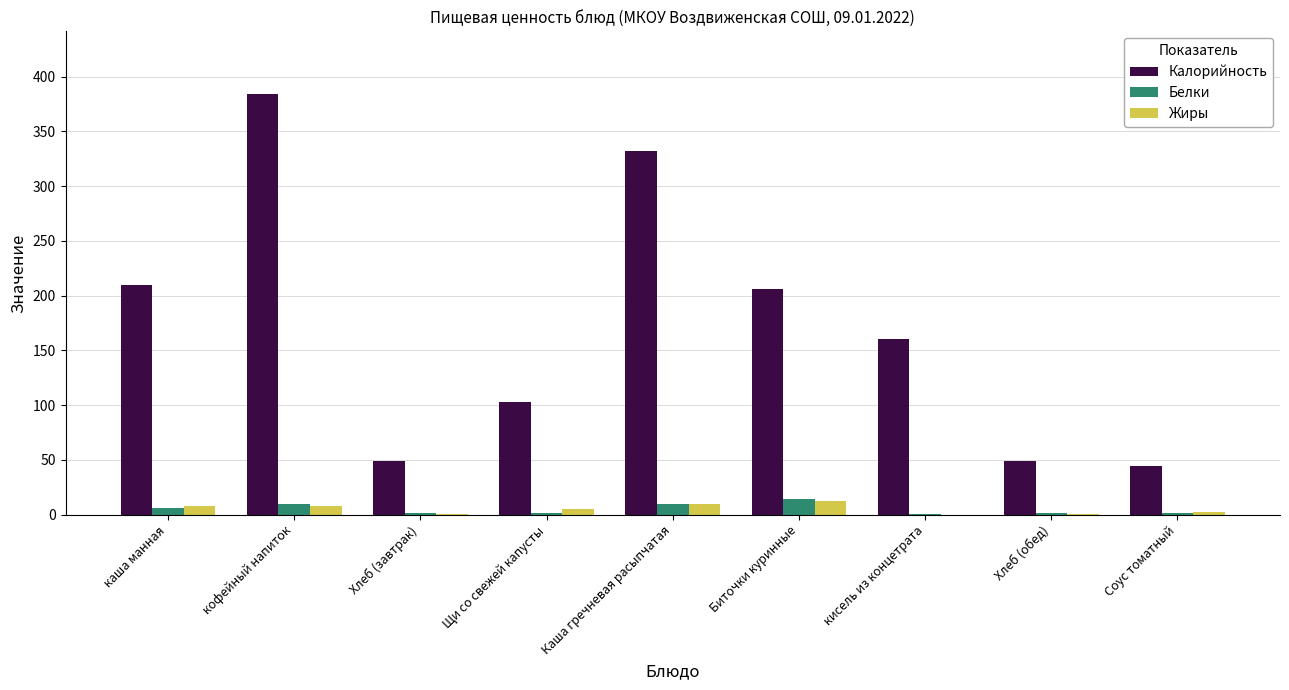

True or false: Калорийность has a value of 160.0 at кисель из концетрата.

True